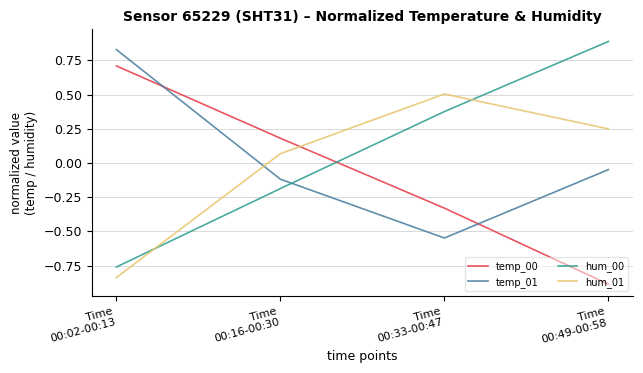

What is the difference between the maximum and minimum values in the hum_00 series?

1.6